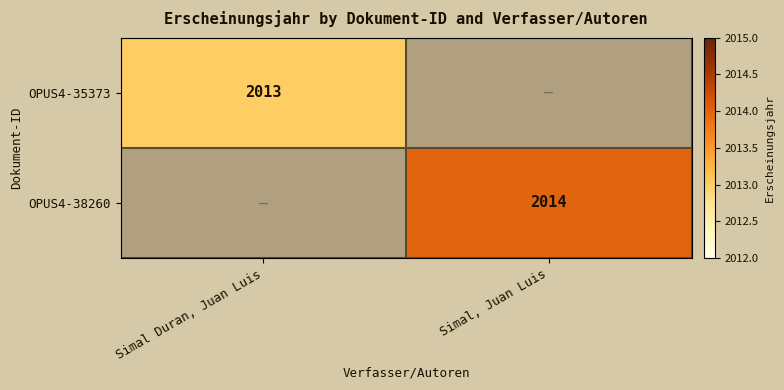

Is the value of OPUS4-38260 at Simal, Juan Luis greater than the value of OPUS4-35373 at Simal Duran, Juan Luis?

Yes